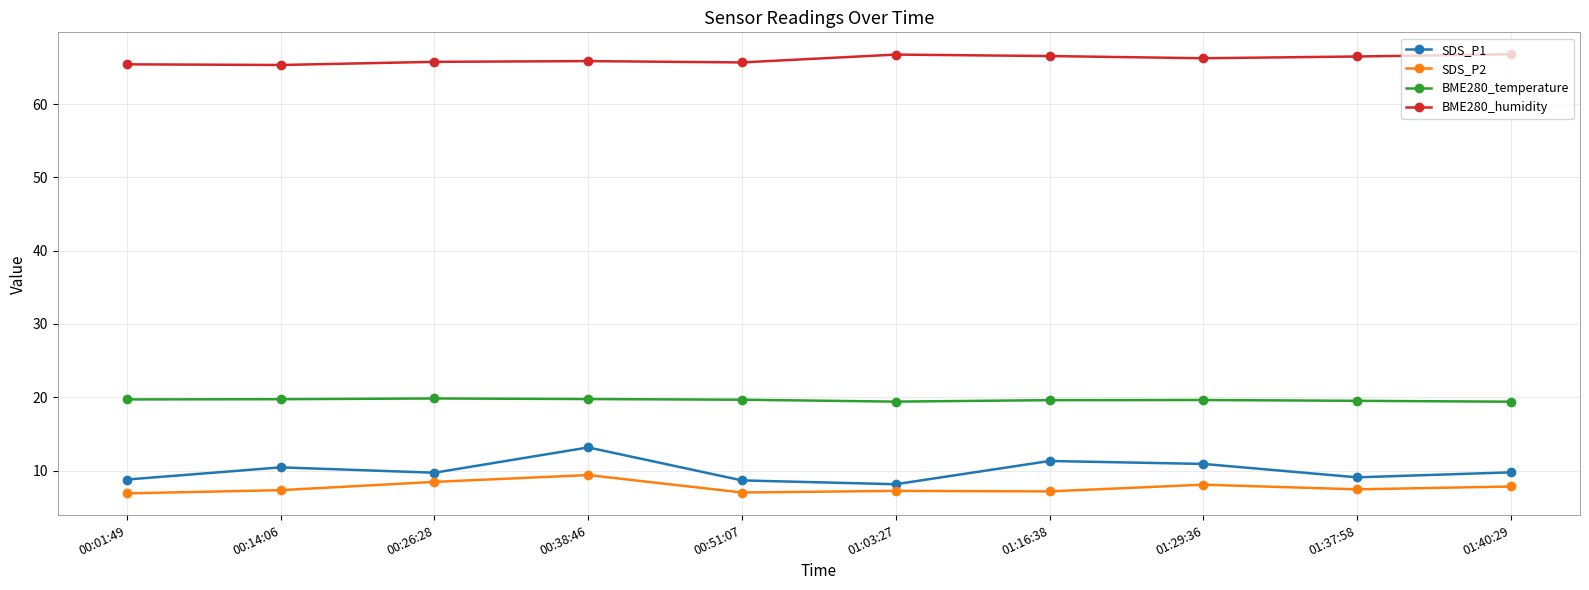

What is the lowest value of the BME280_humidity series?

65.3